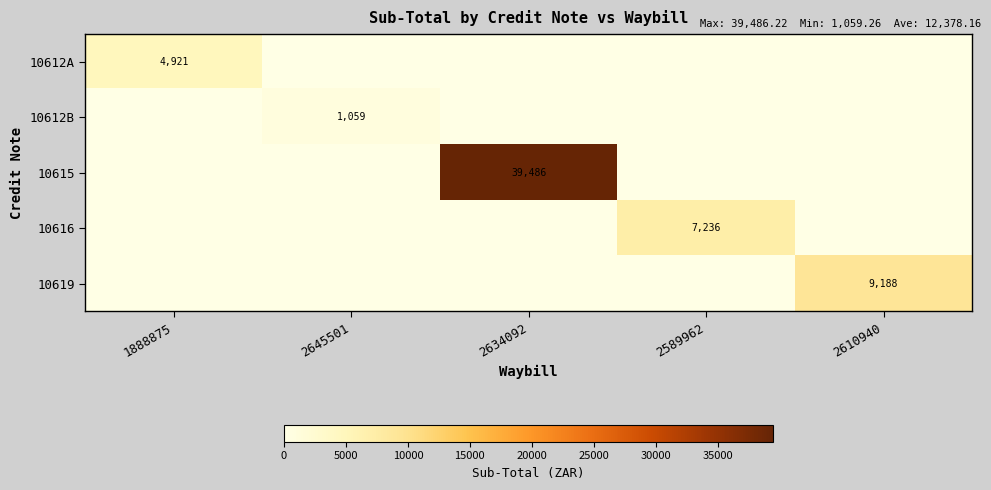

Is it true that 10612A equals 4921 at 1888875?

True